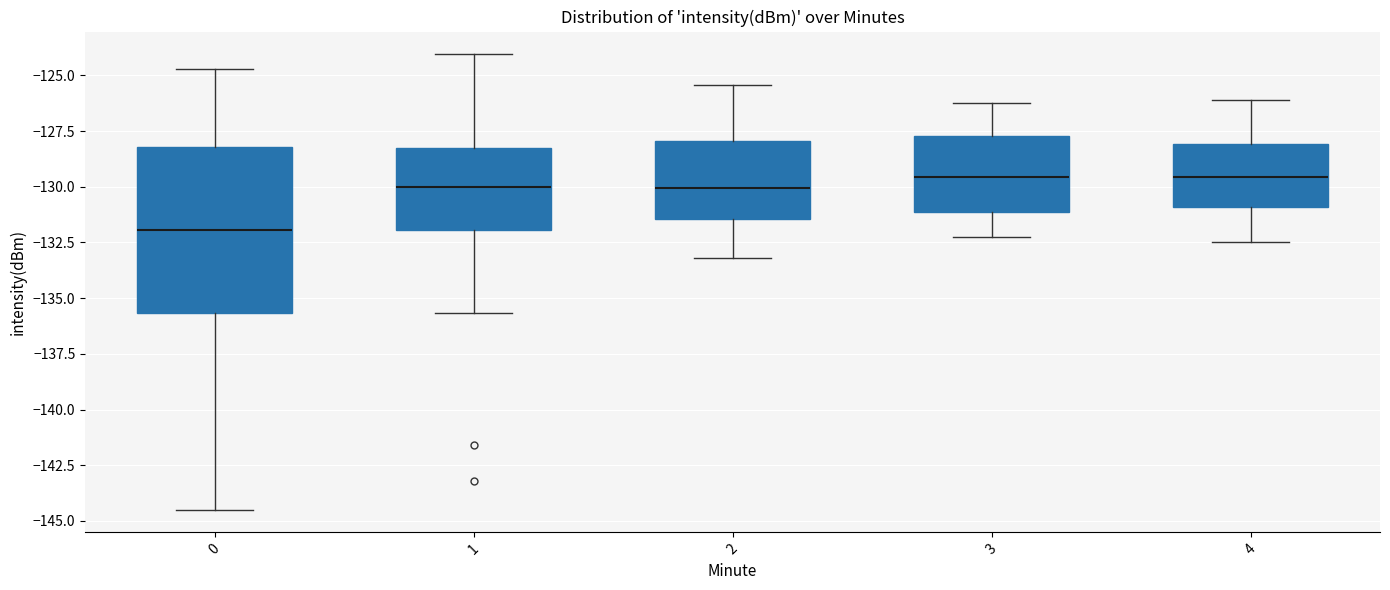

Which box has the lowest median line?

0